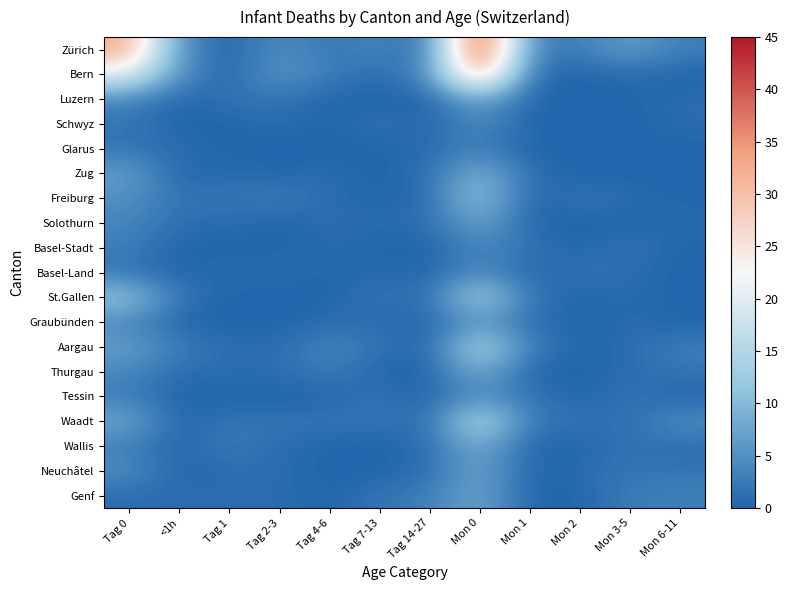

What is the total value across all series at Mon 1?

17